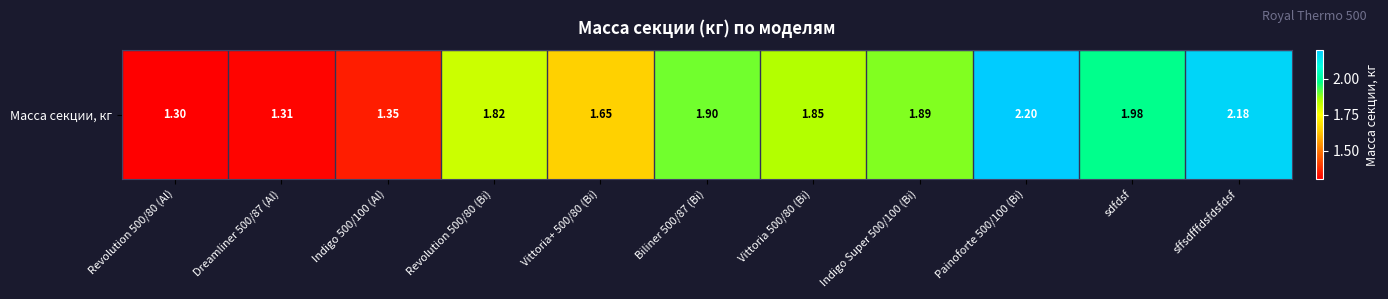

Reading left to right, what are all the values shown in this chart?

1.3	1.3	1.4	1.8	1.6	1.9	1.9	1.9	2.2	2.0	2.2